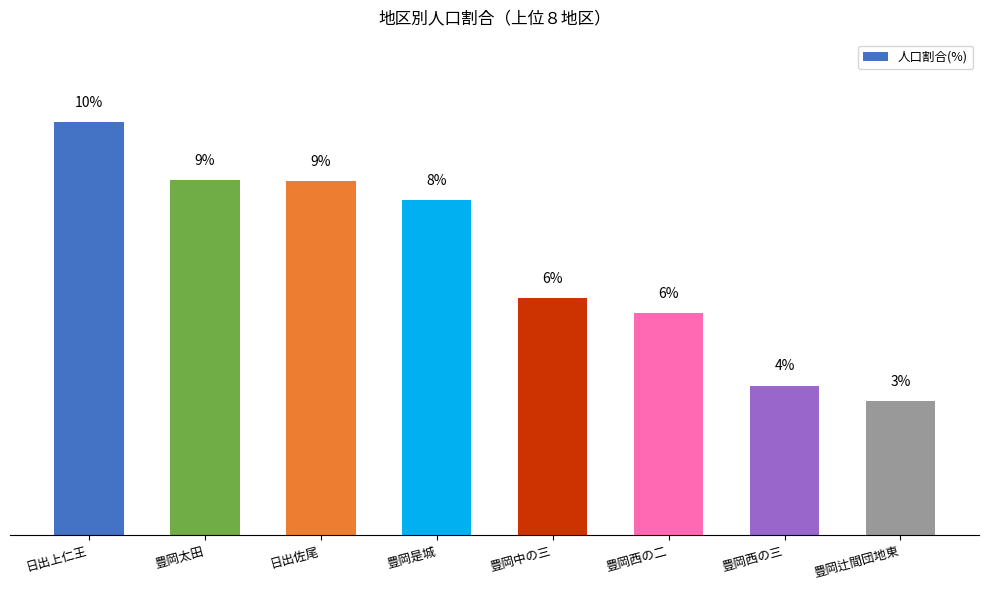

Does the chart contain any negative values?

No